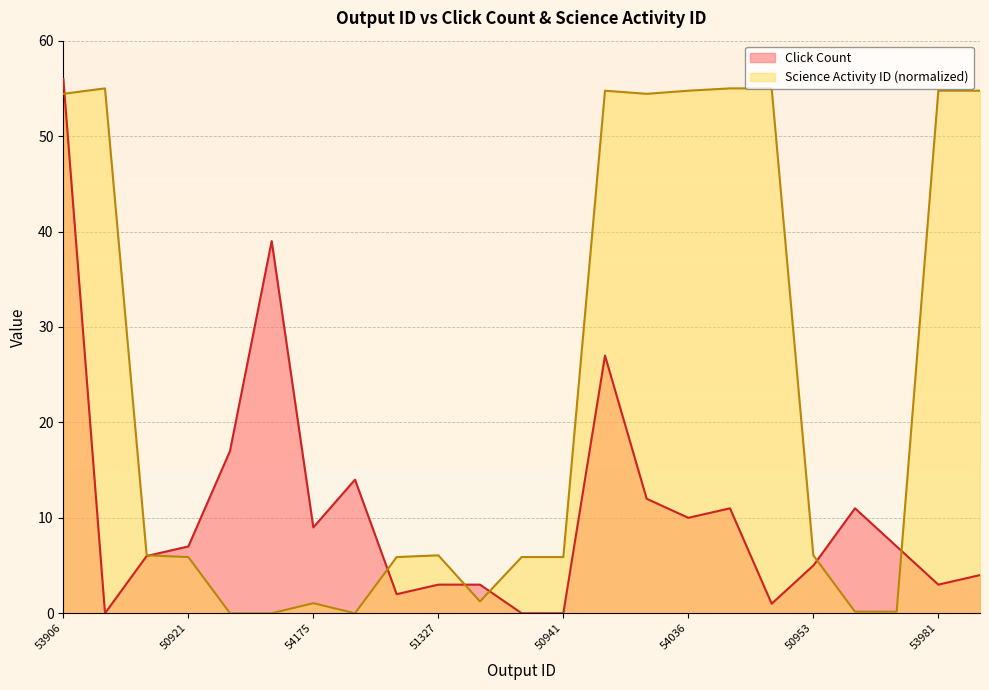

At which label is Science Activity ID closest to 27?

50950